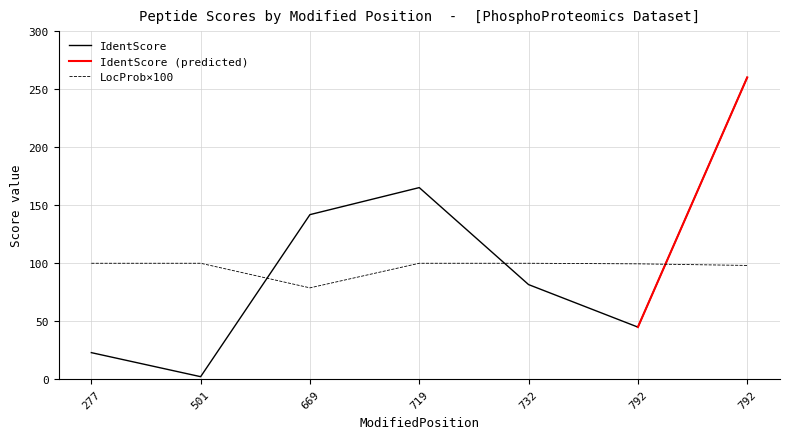

Between 719 and 792, which is larger?

719